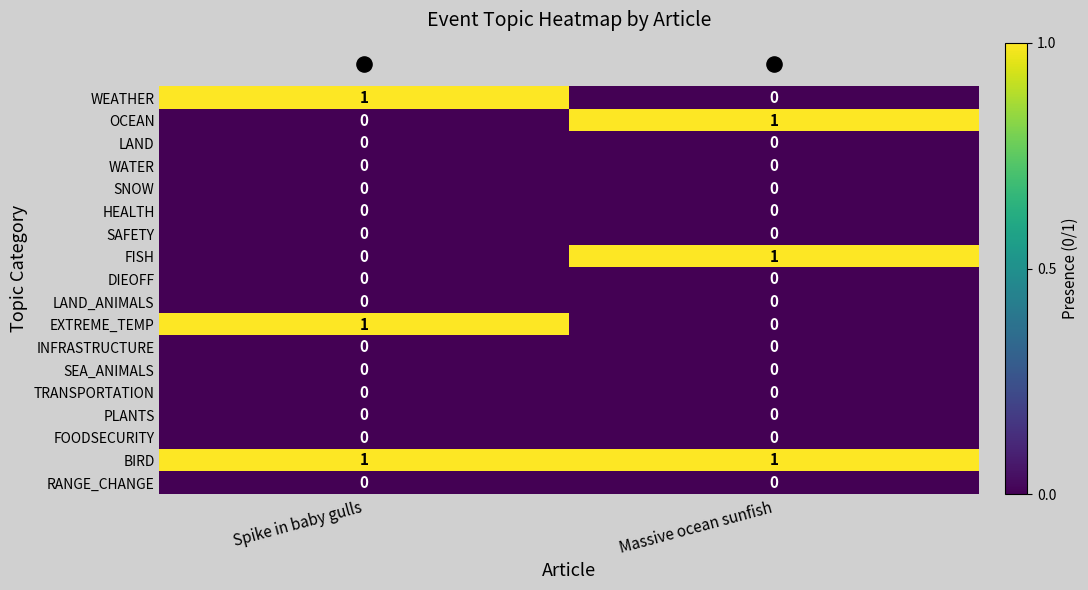

Is it true that HEALTH equals 0 at Massive ocean sunfish?

True